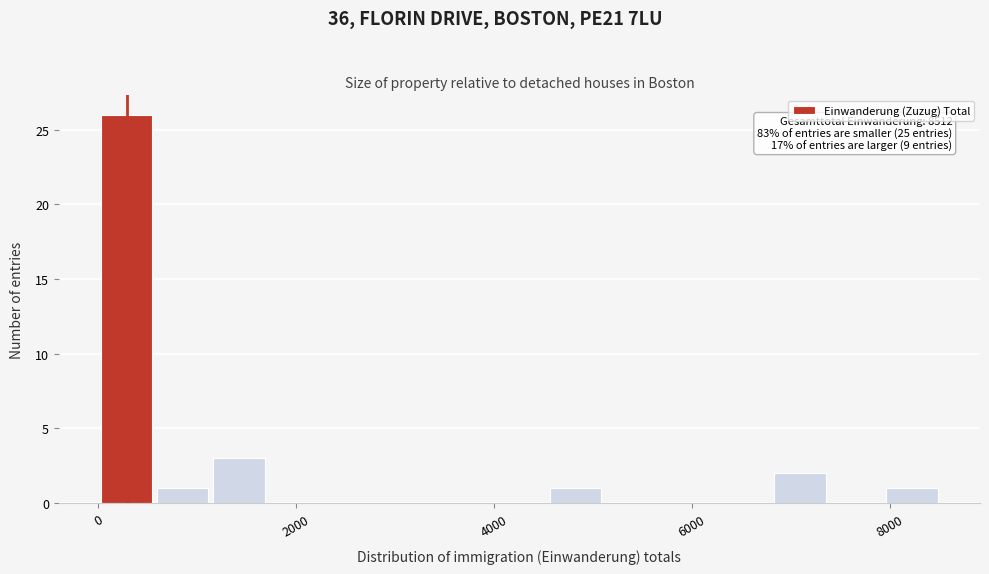

Read against the x-axis, roughly where is the centre of the tallest bar?

200